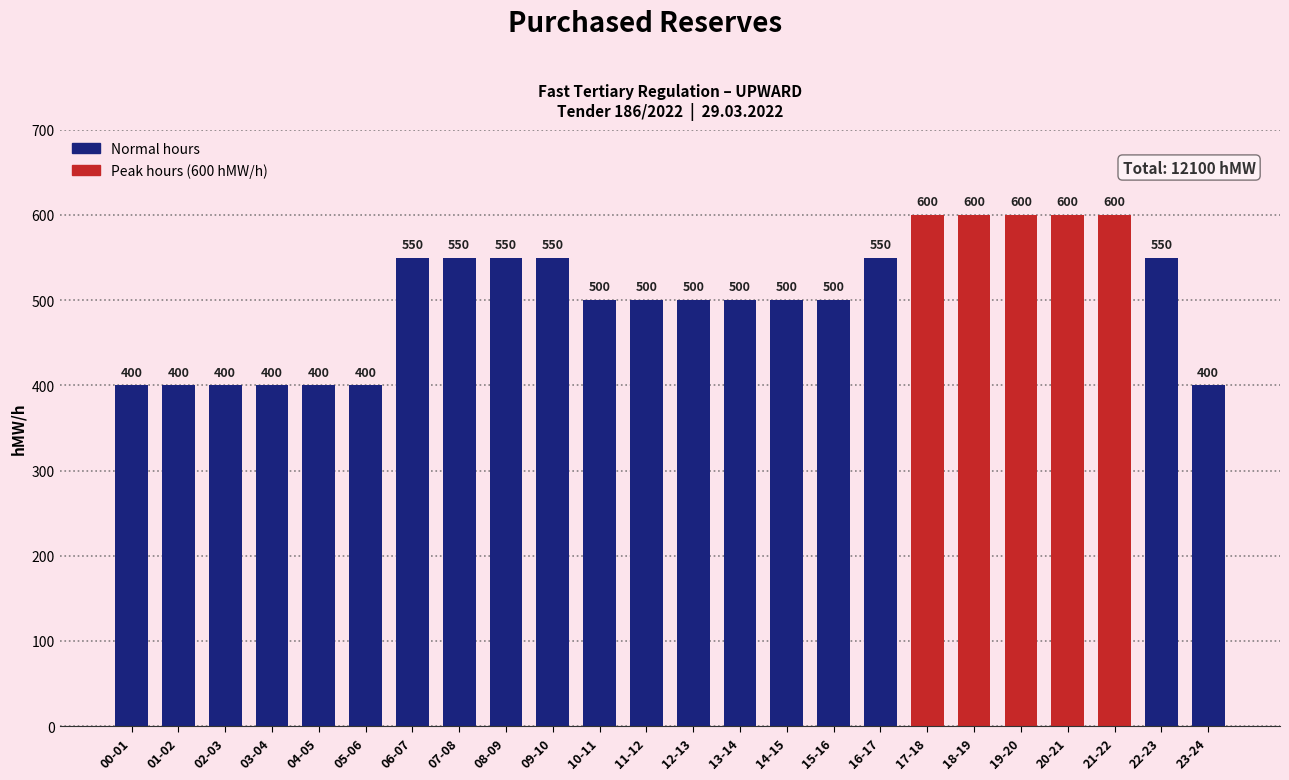

Which has a higher value, 08-09 or 02-03?

08-09